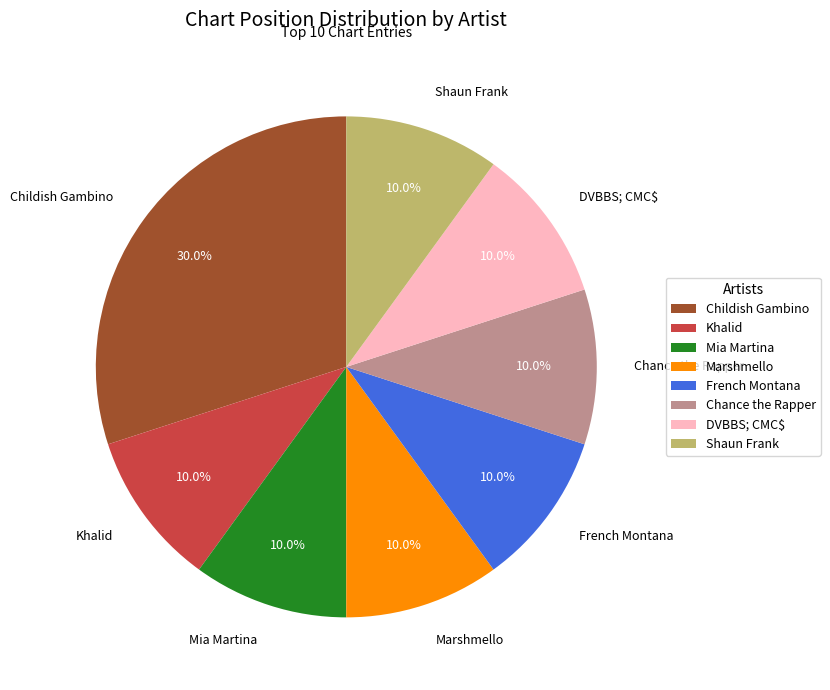

What is the ratio of the value at Marshmello to the value at French Montana?

1.0